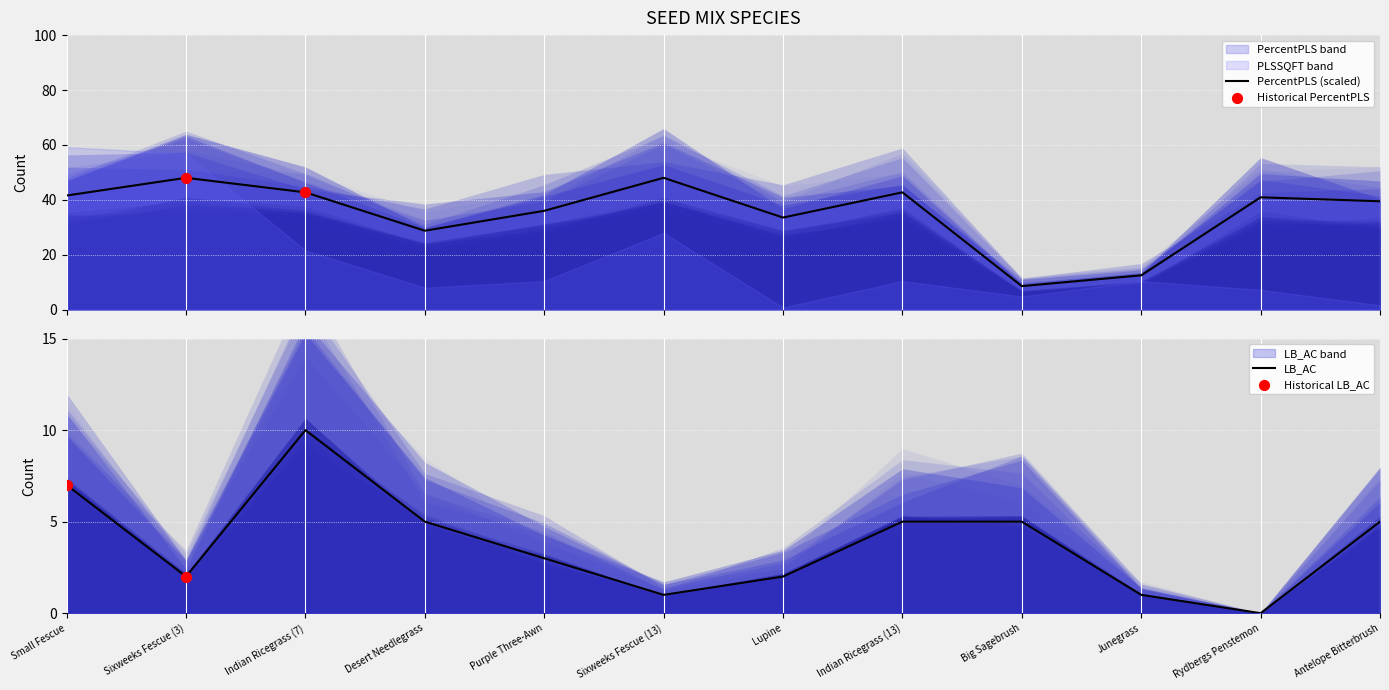

What is the total value across all series at Purple Three-Awn?

39.0